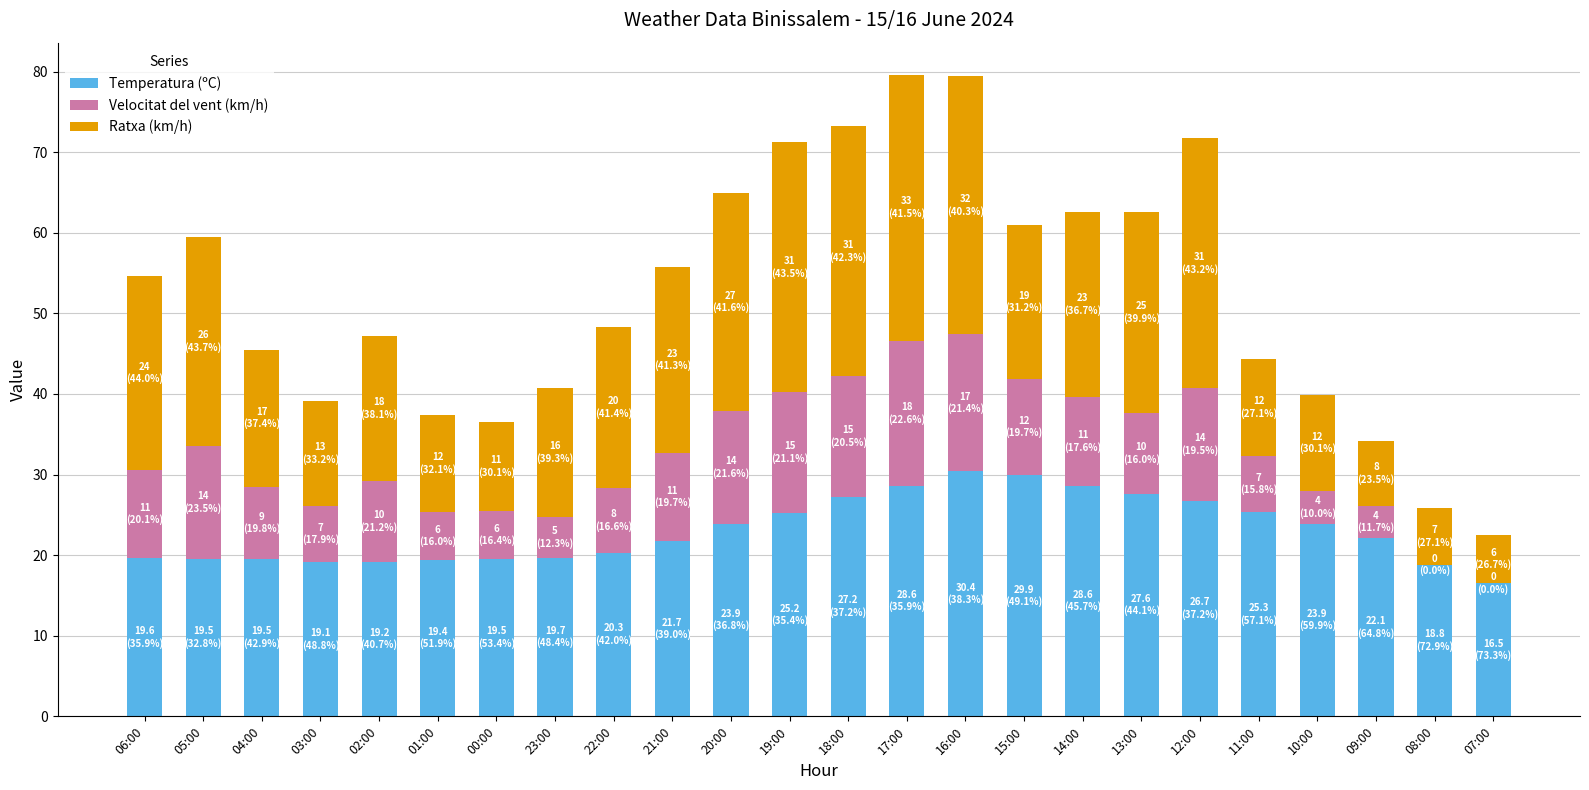

Count the number of data series in this chart.

3